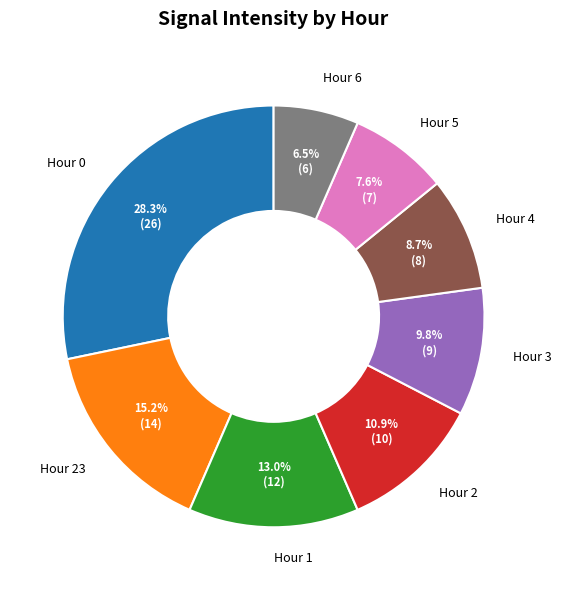

What is the total percentage of Hour 1 and Hour 3?

22.8%